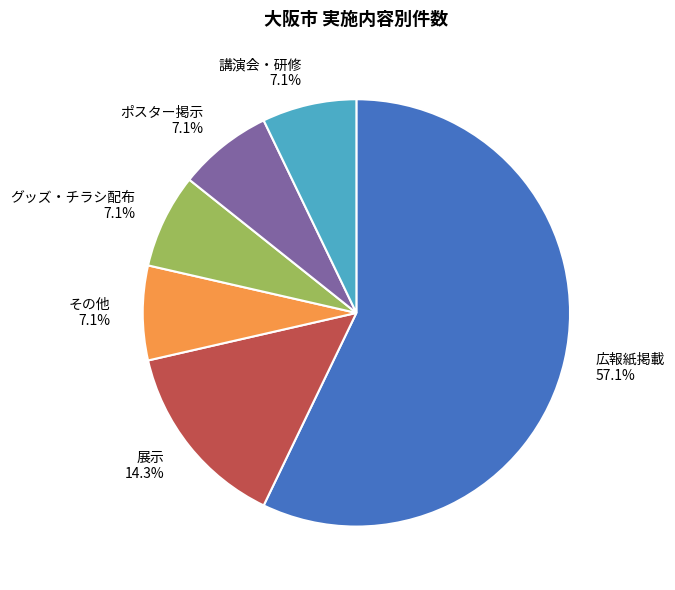

Is 展示 the majority of the pie?

No